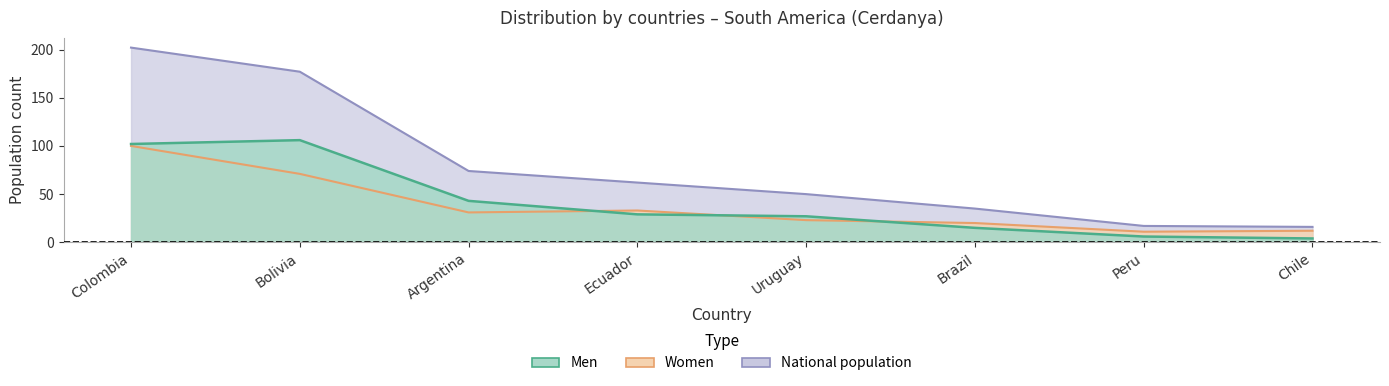

What is the approximate value of Men at Bolivia?

106